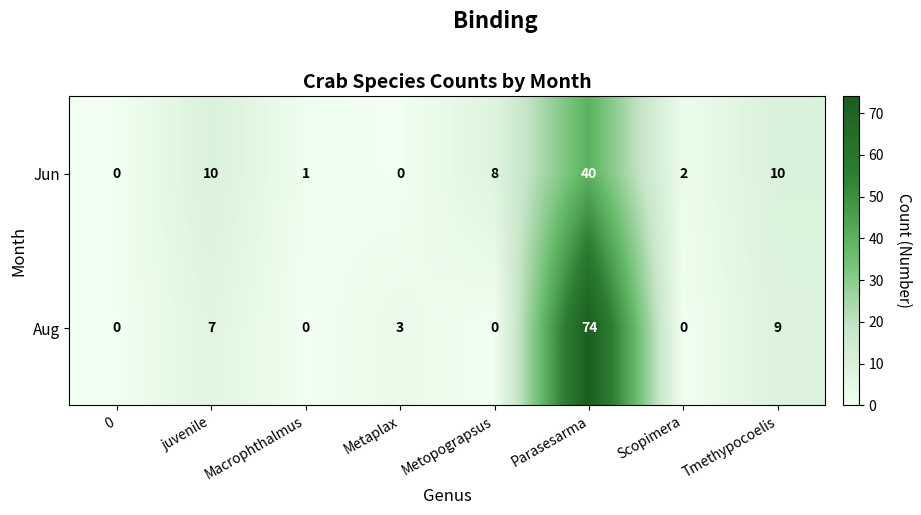

The Aug series shows 3 at Metaplax. True or false?

True